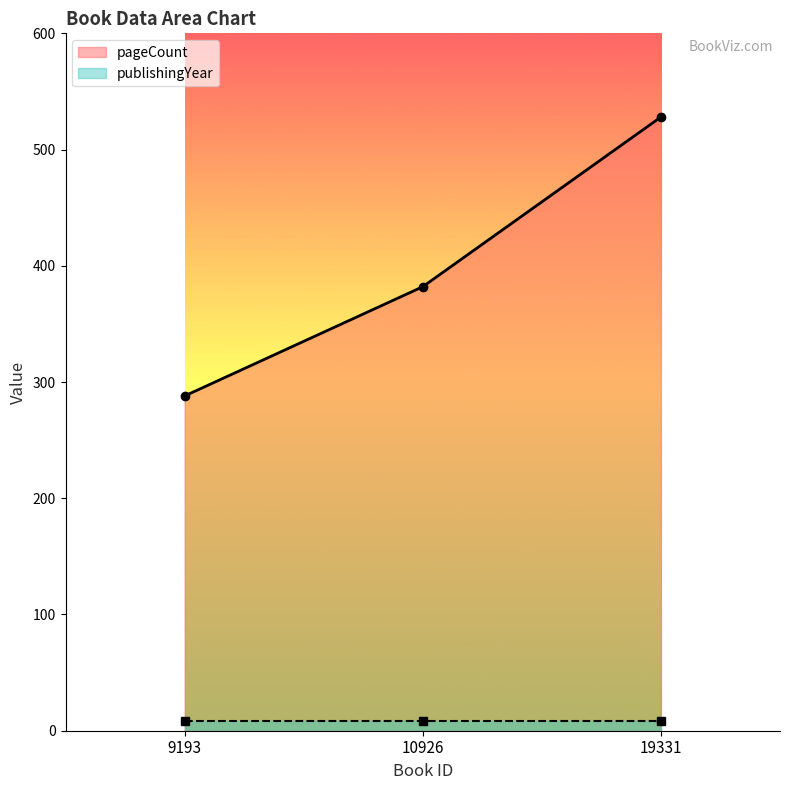

What is the value of the 2nd point from the left?

382